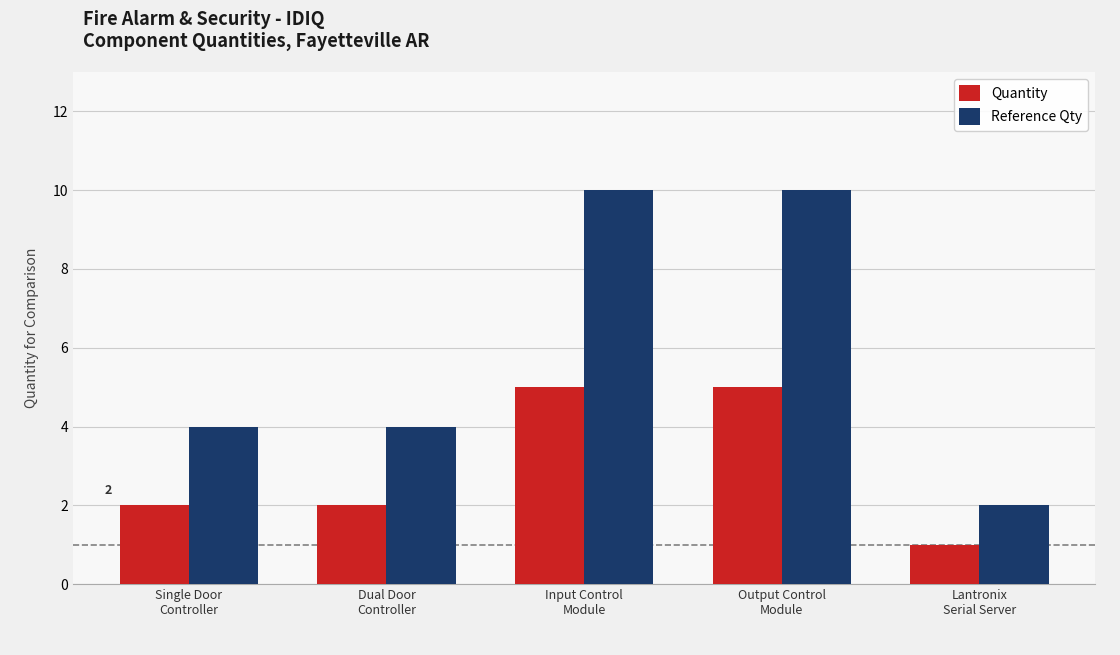

The value of Quantity at Lantronix
Serial Server is 0. True or false?

False